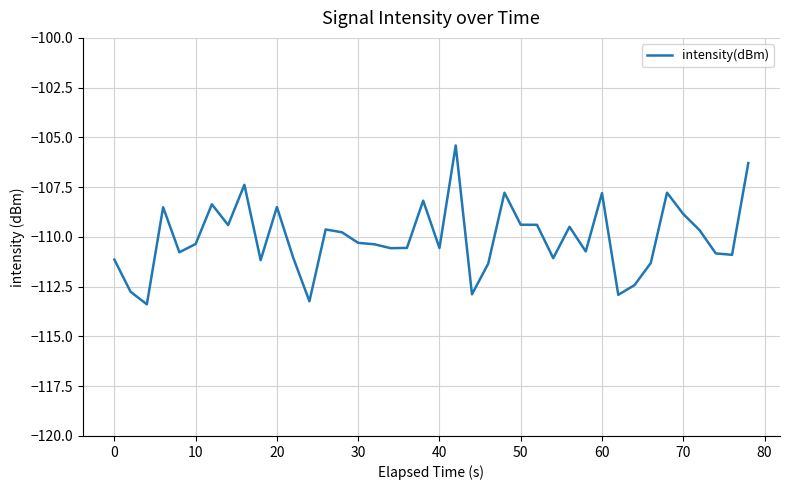

What is the maximum value shown in the chart?

-105.4